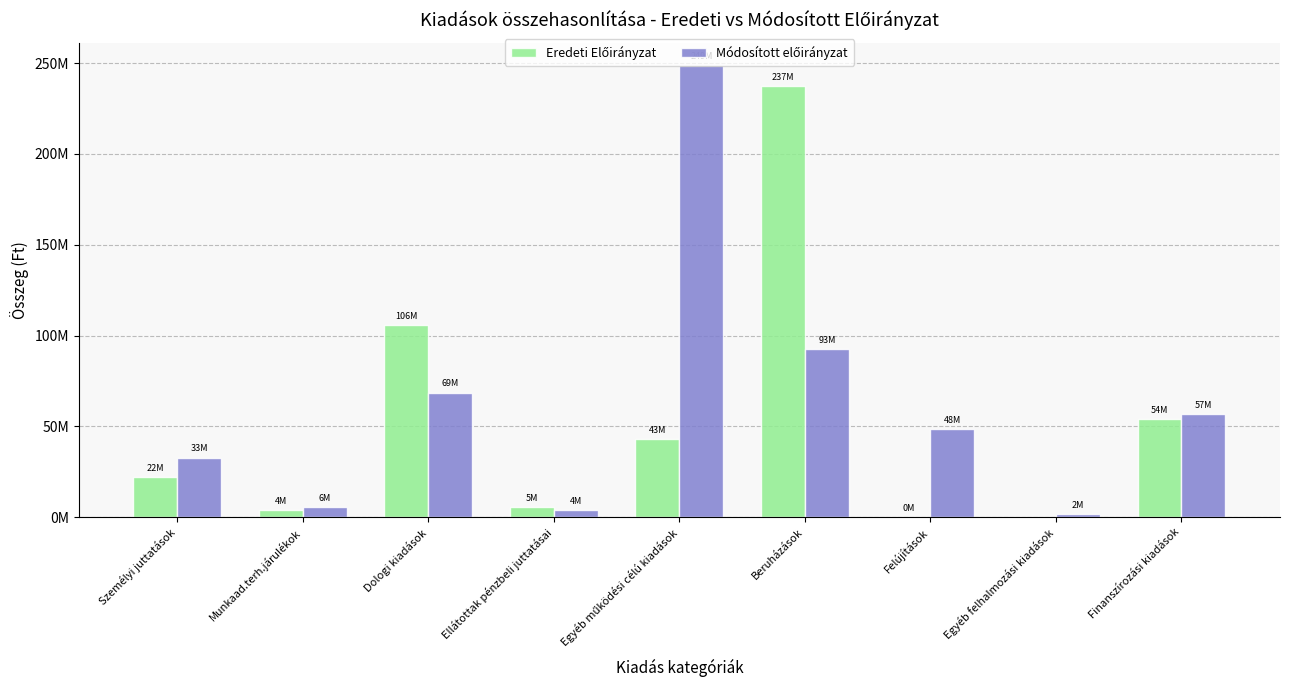

Reading left to right, extract all data points from this chart.

Eredeti Előirányzat: 21868878	4001291	105636546	5321791	42800105	237450576	200000	0	54074319
Módosított előirányzat: 32776148	5677765	68590668	3828889	248903071	92585654	48465336	1562569	56551755